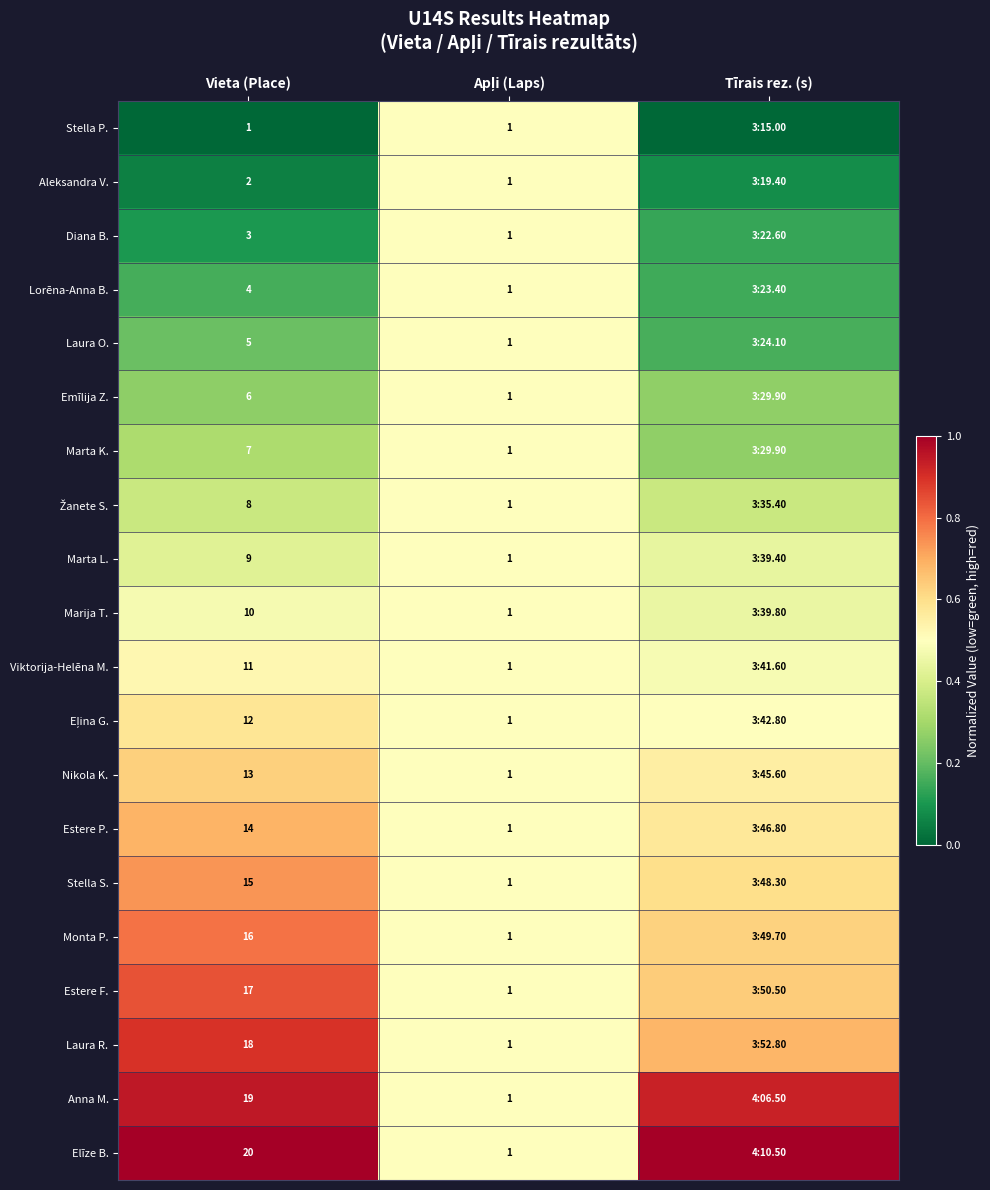

The Monta P. series shows 0.1 at Apļi (Laps). True or false?

False